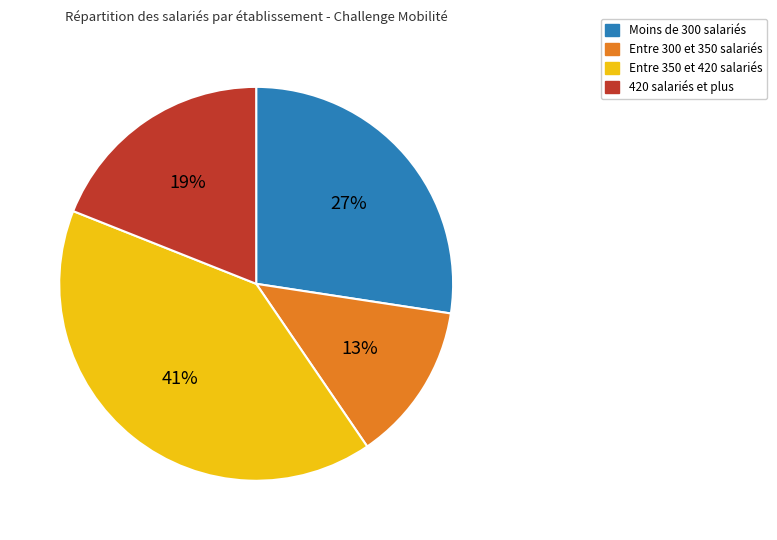

To the nearest percent, what is the combined percentage of Entre 300 et 350 salariés and Moins de 300 salariés?

40%